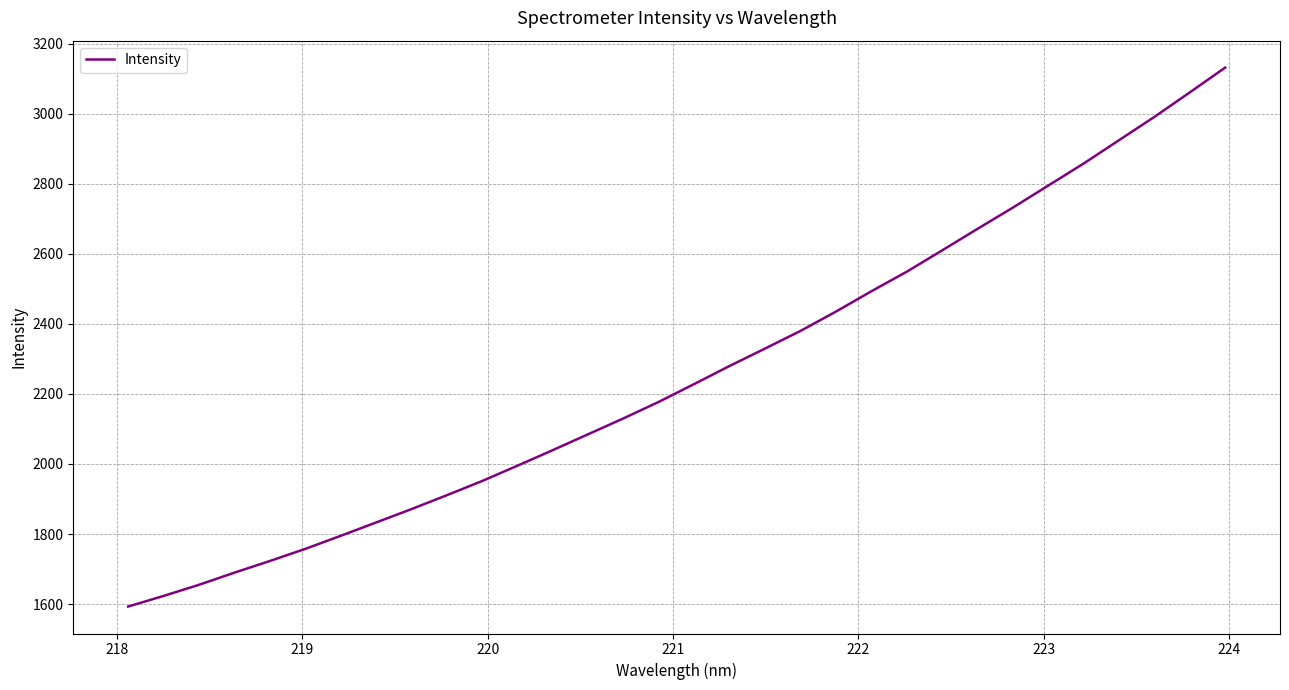

Is this an area chart (filled region under the line)?

No